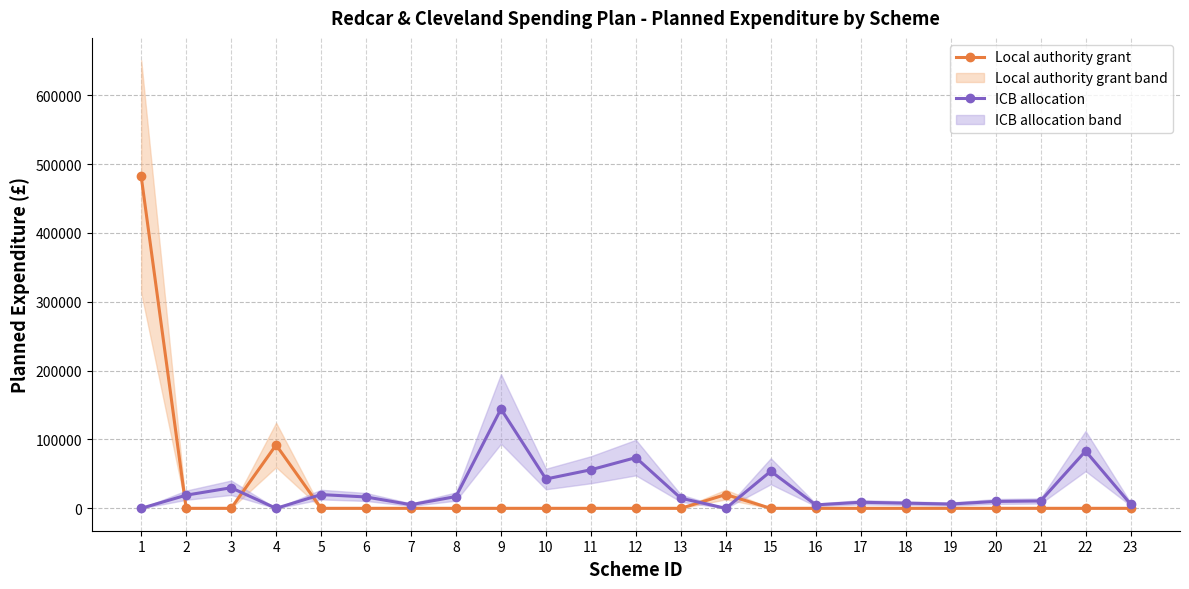

What is the difference between the second highest and minimum values in the ICB allocation series?

83160